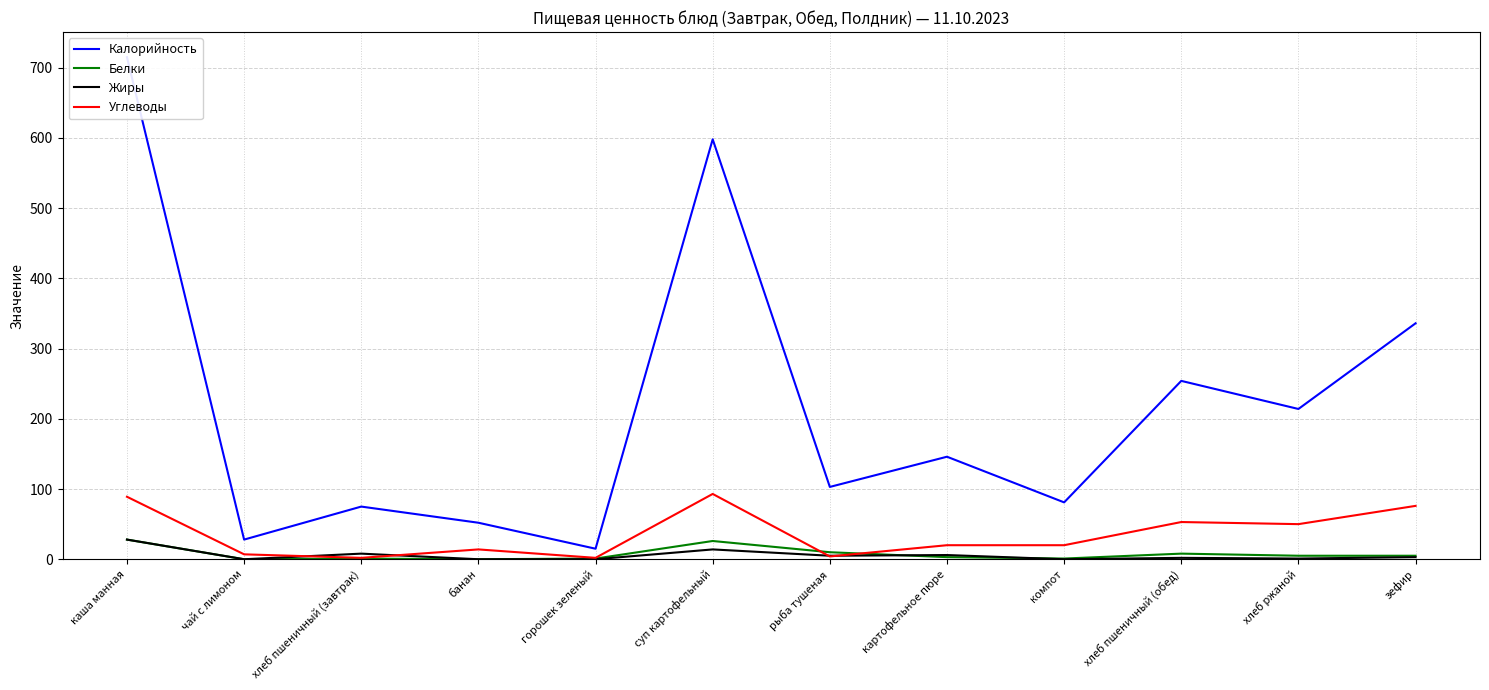

Reading left to right, list all the values displayed in this chart.

Калорийность: 715	28	75	52	15	598	103	146	81	254	214	336
Белки: 28	0	1	0	1	26	10	3	1	8	5	5
Жиры: 28	0	8	0	0	14	5	6	0	2	1	3
Углеводы: 89	7	2	14	2	93	4	20	20	53	50	76